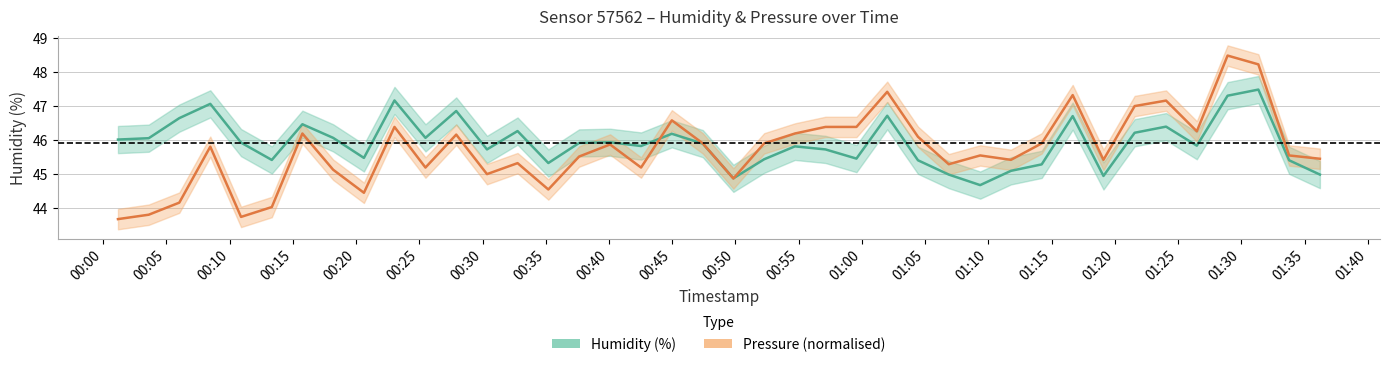

What is the lowest value of the Pressure (normalised) series?

43.7